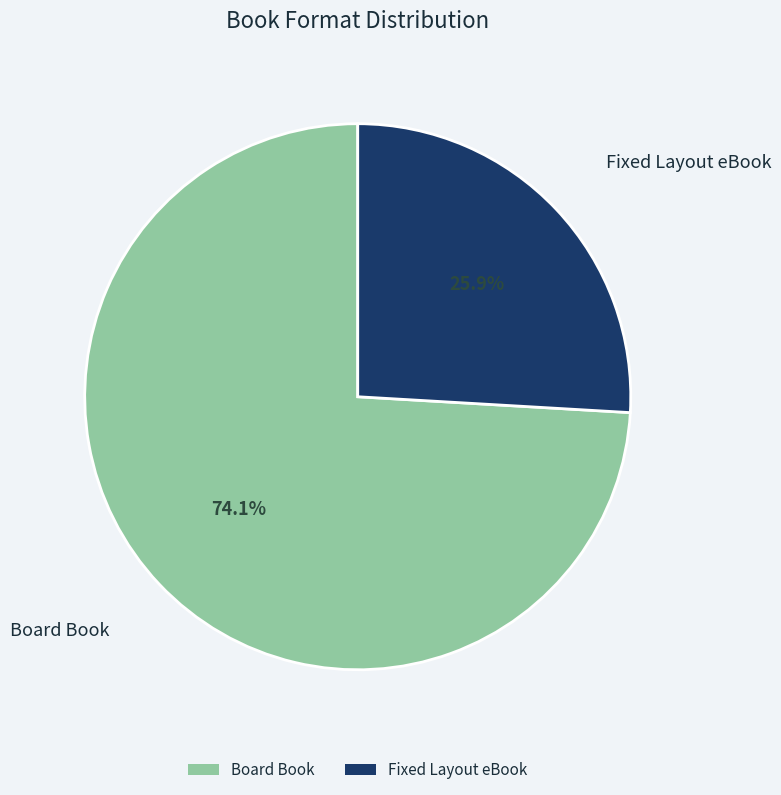

What percentage is the Board Book slice, to the nearest percent?

74%